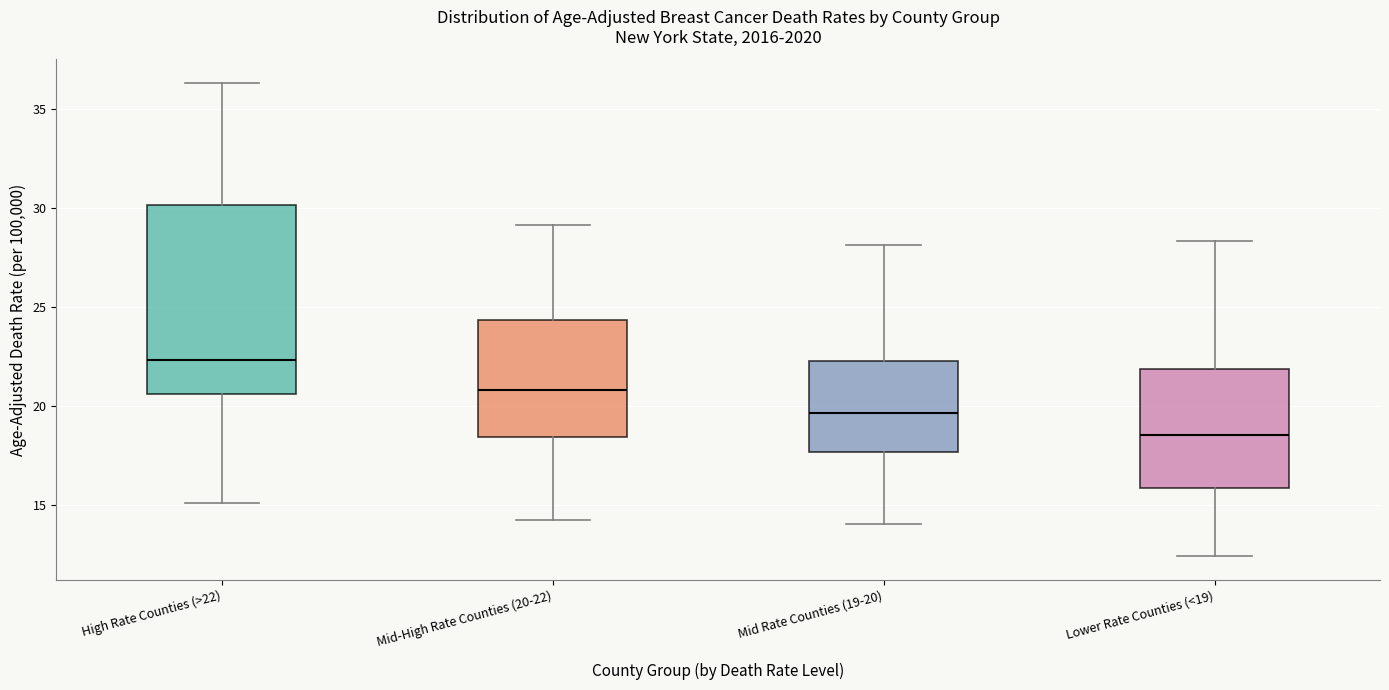

Reading left to right, transcribe this box plot: for each box, give where its median line is, the range the box spans, and where its two whiskers end, as read against the y-axis. The values are not printed on the chart, so give them approximately, as read against the axis.

High Rate Counties (>22): median 22.5, box 20.5 to 30.0, whiskers 15.0 to 36.5
Mid-High Rate Counties (20-22): median 21.0, box 18.5 to 24.5, whiskers 14.0 to 29.0
Mid Rate Counties (19-20): median 19.5, box 17.5 to 22.5, whiskers 14.0 to 28.0
Lower Rate Counties (<19): median 18.5, box 16.0 to 22.0, whiskers 12.5 to 28.5